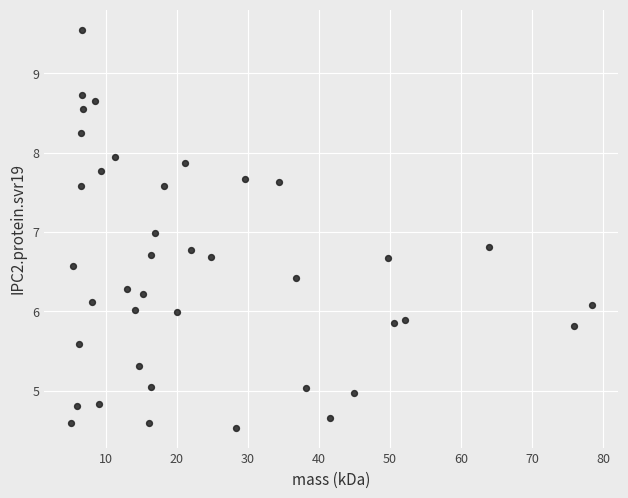

What is the range of X values (max minus min)?

73.4